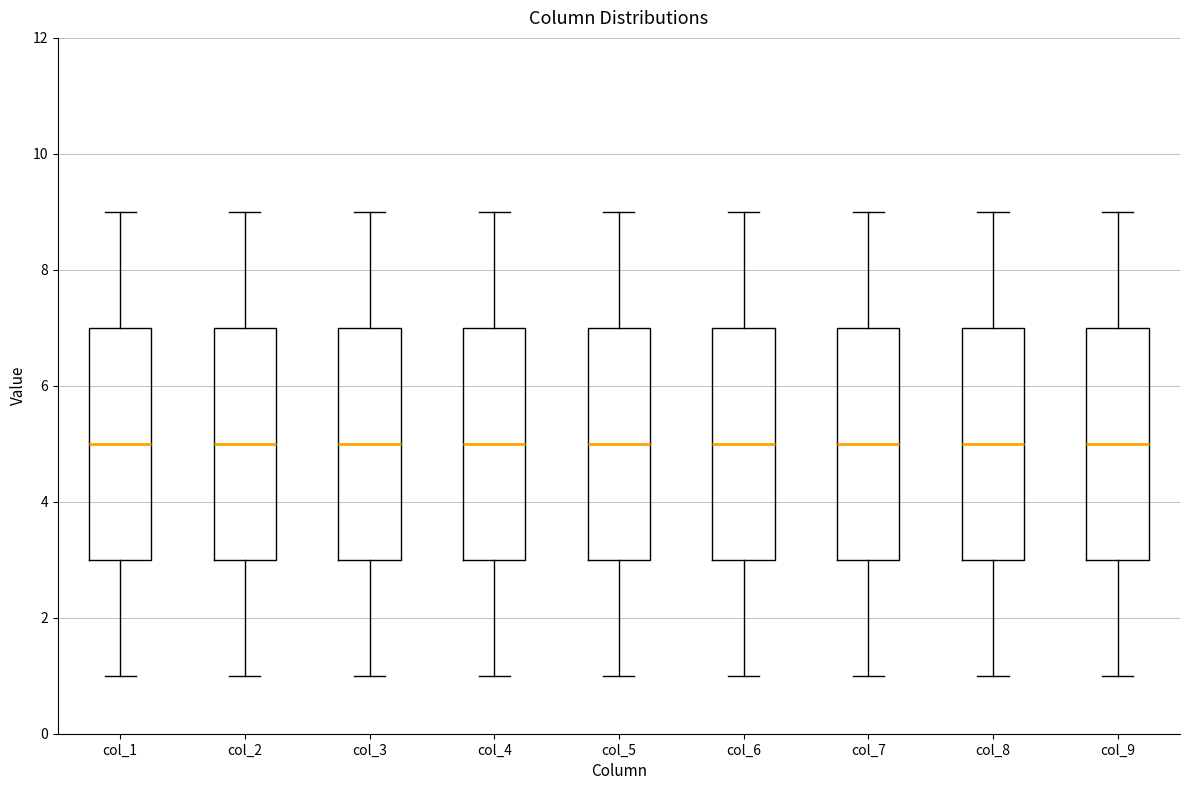

Where does the median line of the box for col_1 sit on the y-axis? The values are not printed on the chart, so give them approximately, as read against the axis.

5